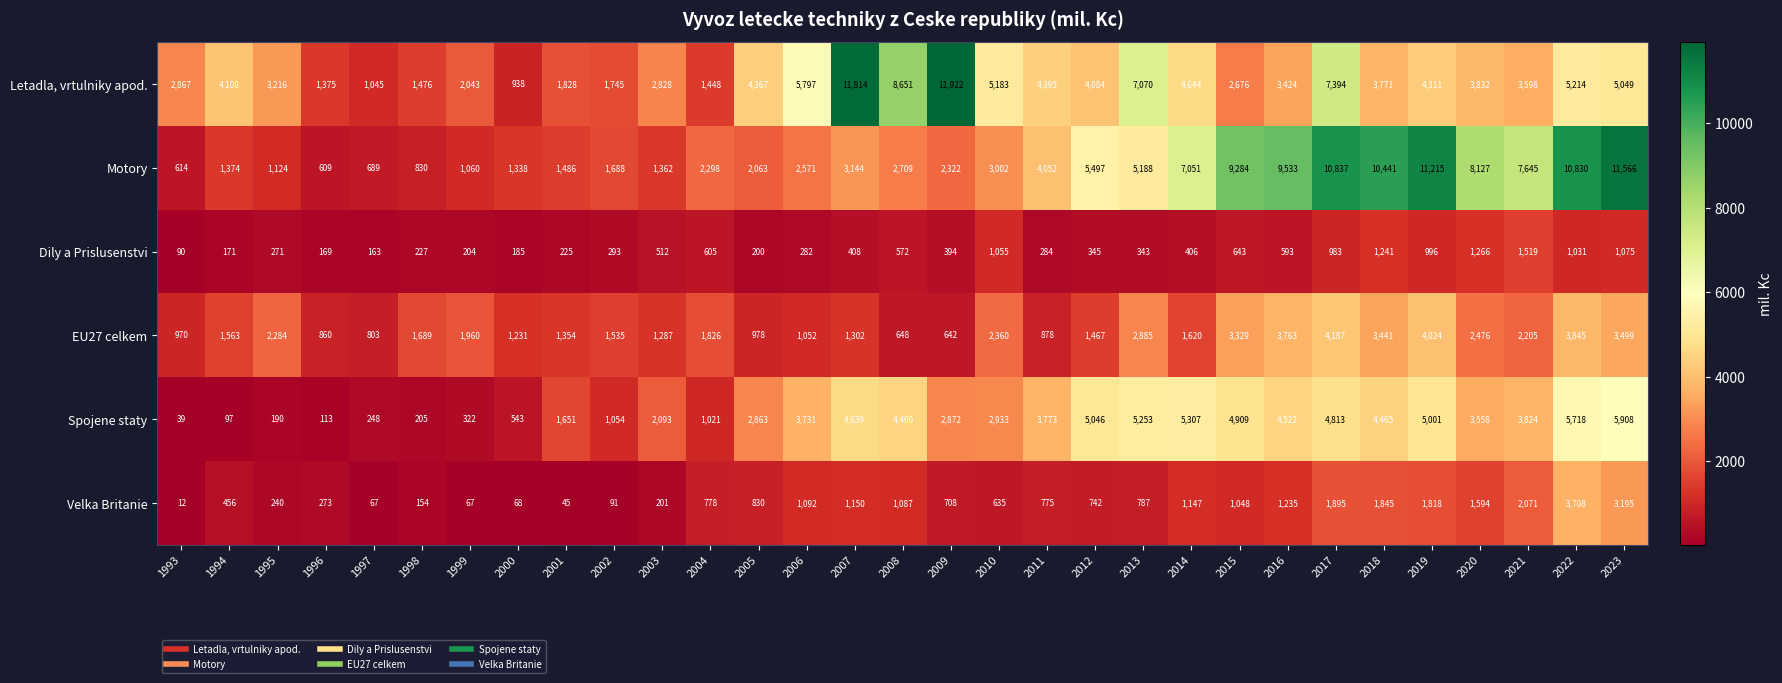

Where is EU27 celkem nearest to the value 2414?

2010